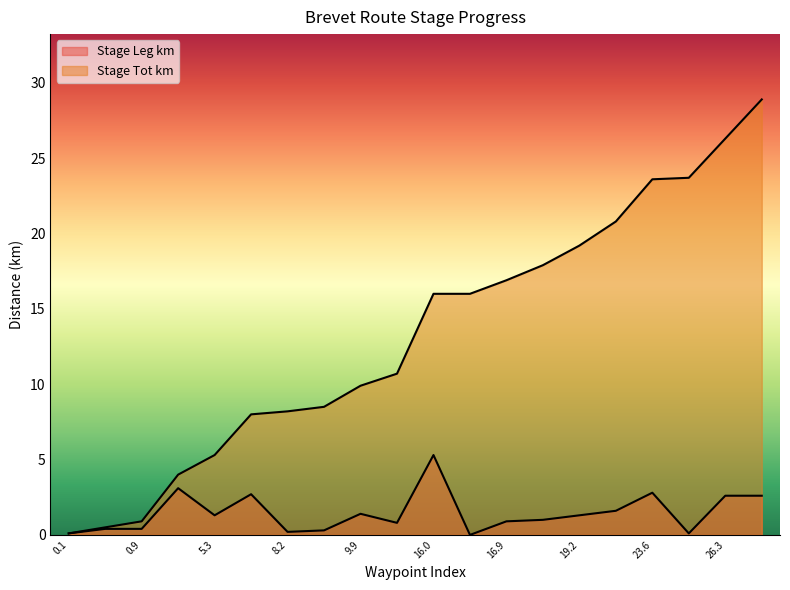

True or false: Stage Tot km has a value of 8.8 at 16.0.

False